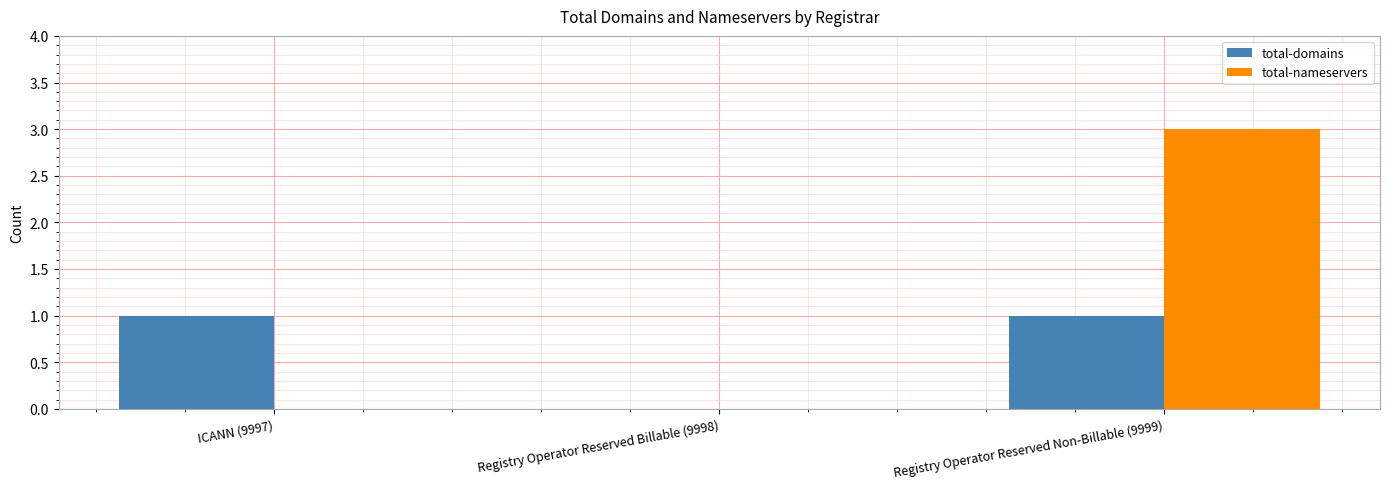

The total-nameservers series shows 0 at Registry Operator Reserved Billable (9998). True or false?

True